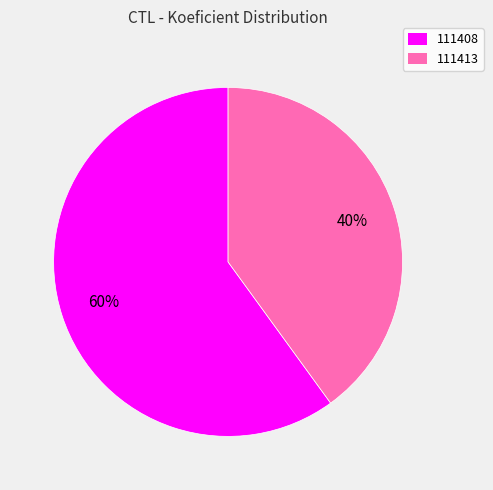

Which has a higher value, 111413 or 111408?

111408